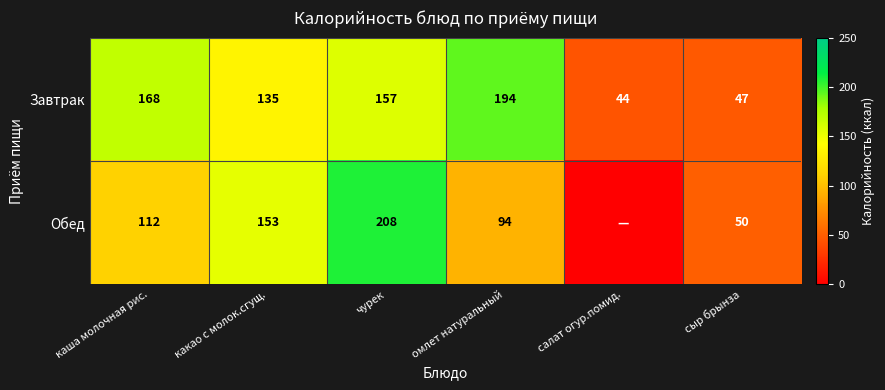

Is the value of Завтрак at какао с молок.сгущ. greater than the value of Обед at салат огур.помид.?

Yes